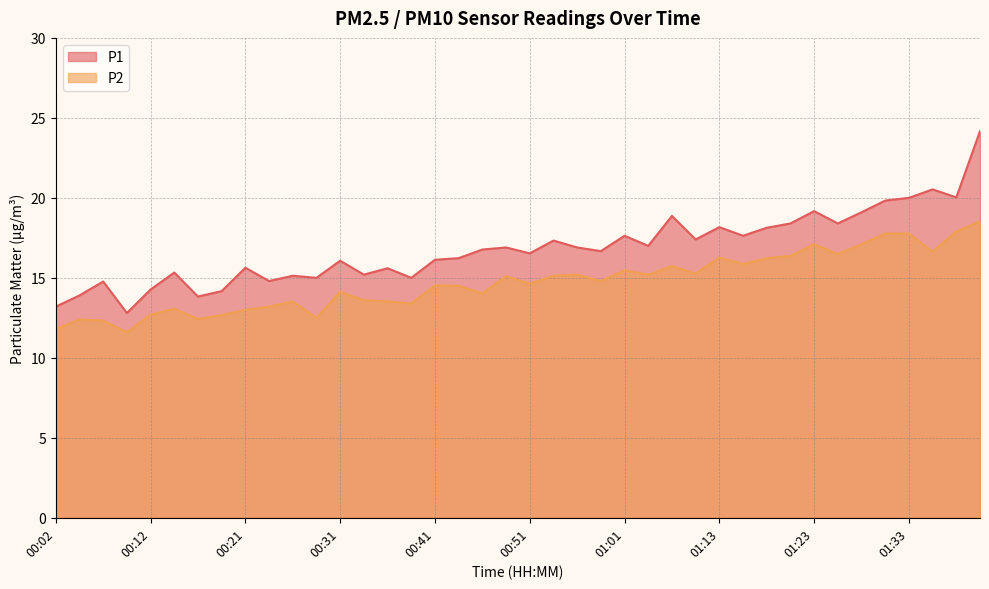

What is the value of the P2 point at the 17th from the left?

14.5